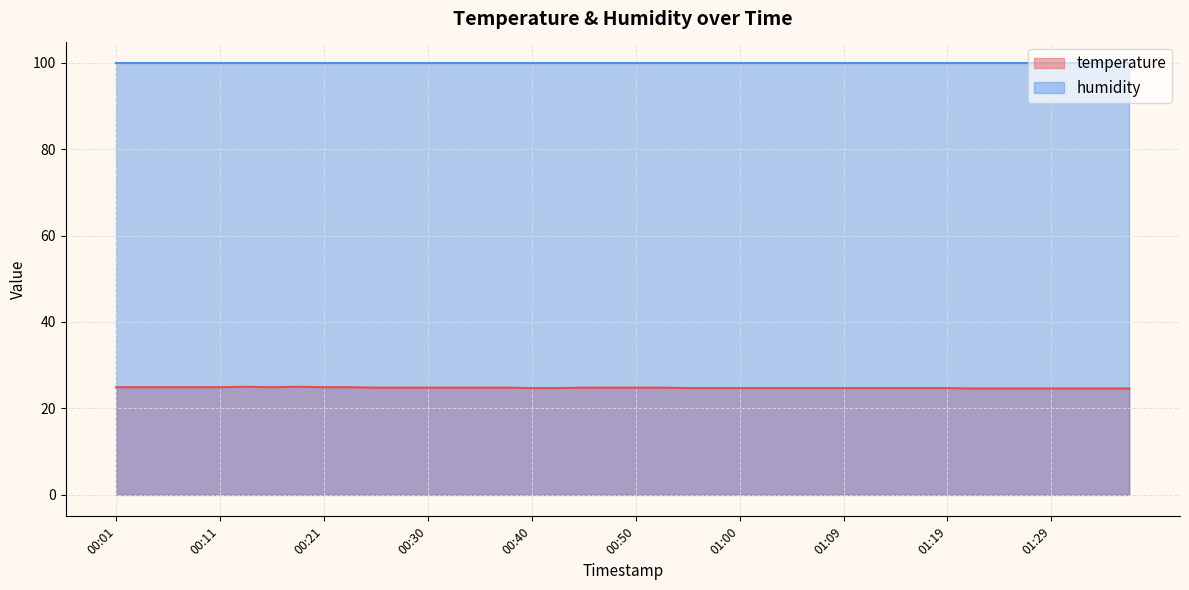

Where is the first local maximum?

00:13